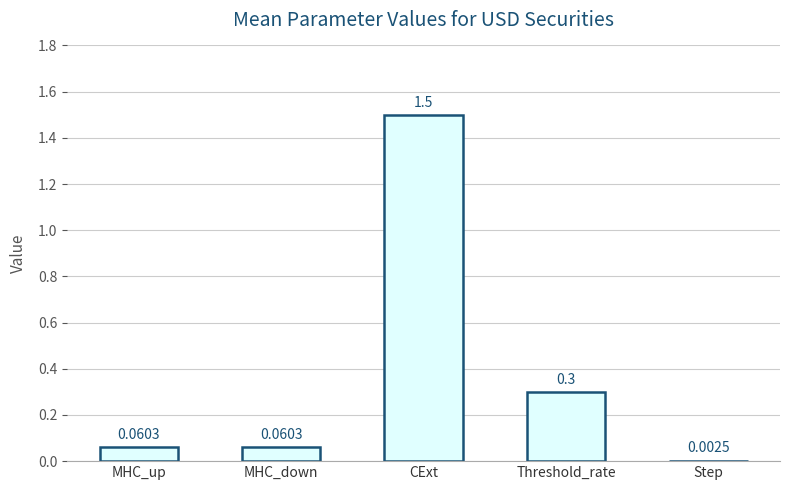

Between MHC_up and CExt, which is larger?

CExt